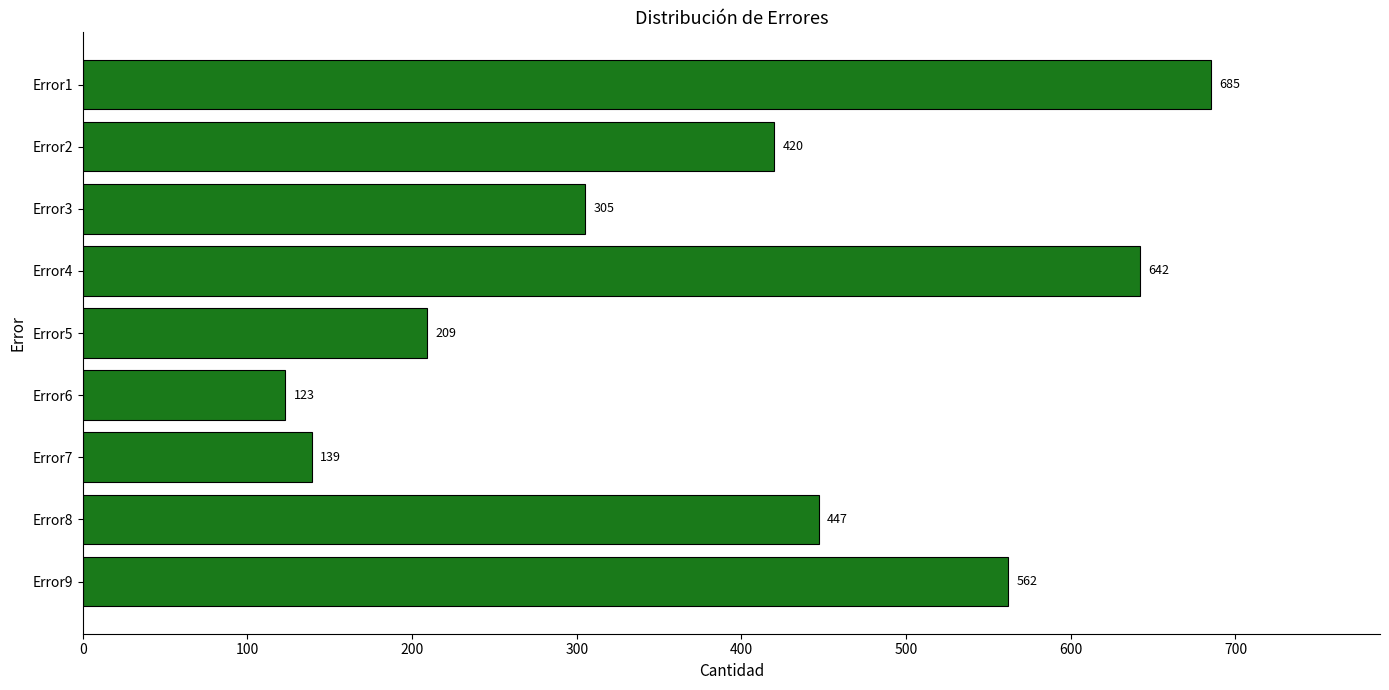

What is the difference between the values at Error3 and Error1?

380